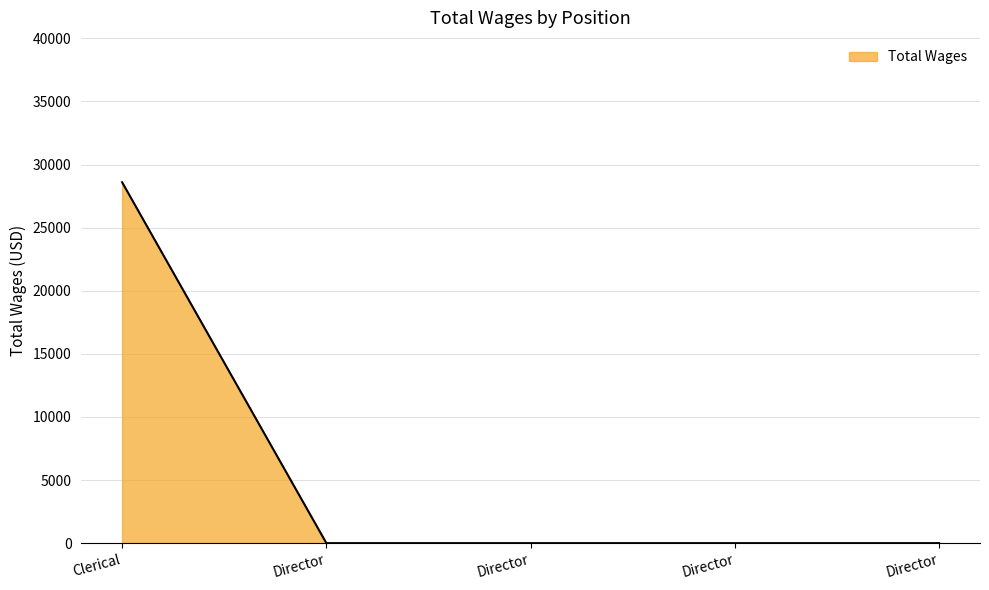

Rank the categories by value from highest to lowest.

Clerical, Director, Director, Director, Director